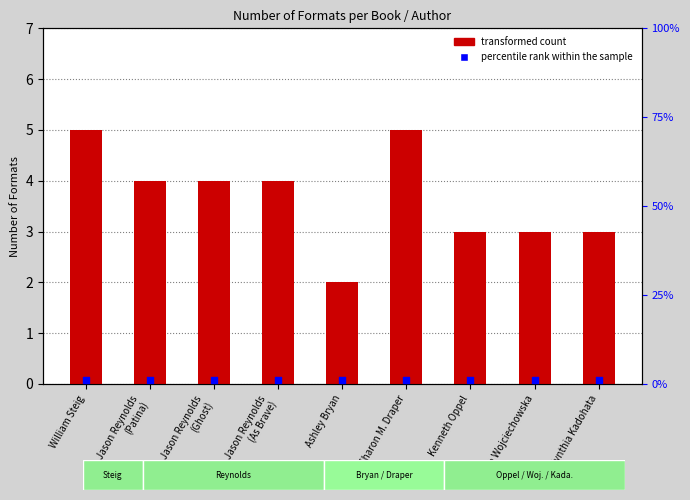

What is the total value across all series at Maia Wojciechowska?

3.0